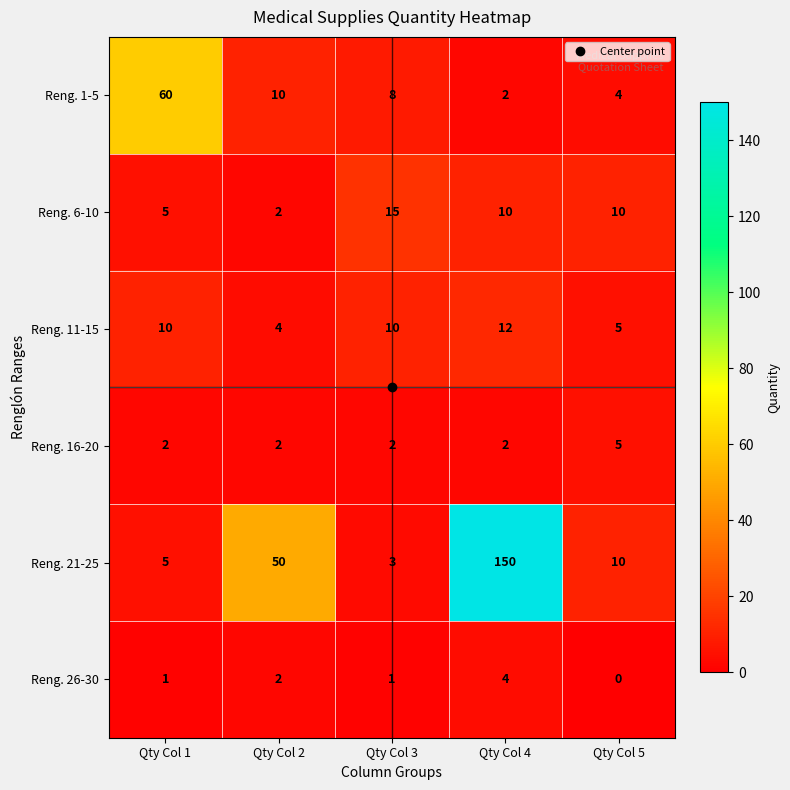

List the labels in order of Reng. 21-25 value, smallest first.

Qty Col 3, Qty Col 1, Qty Col 5, Qty Col 2, Qty Col 4